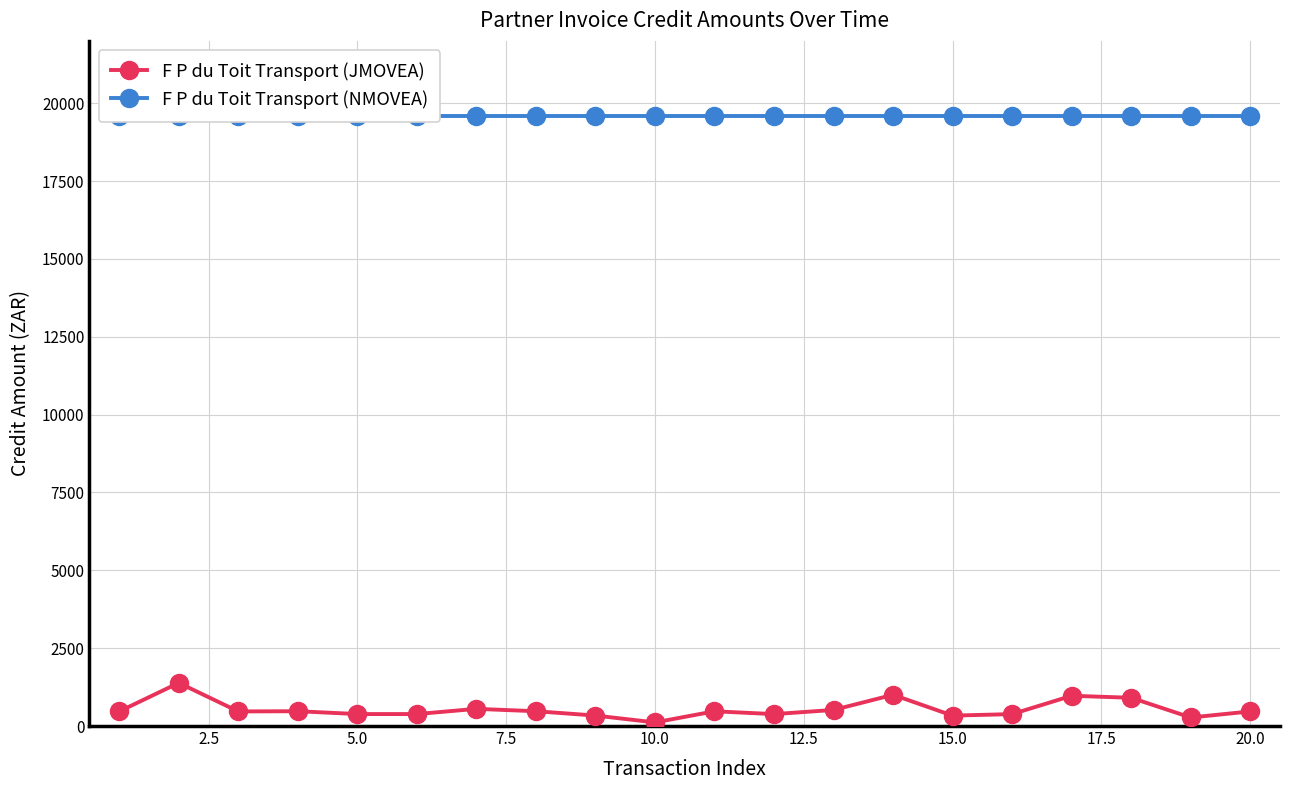

True or false: F P du Toit Transport (JMOVEA) and F P du Toit Transport (NMOVEA) intersect in this chart.

False